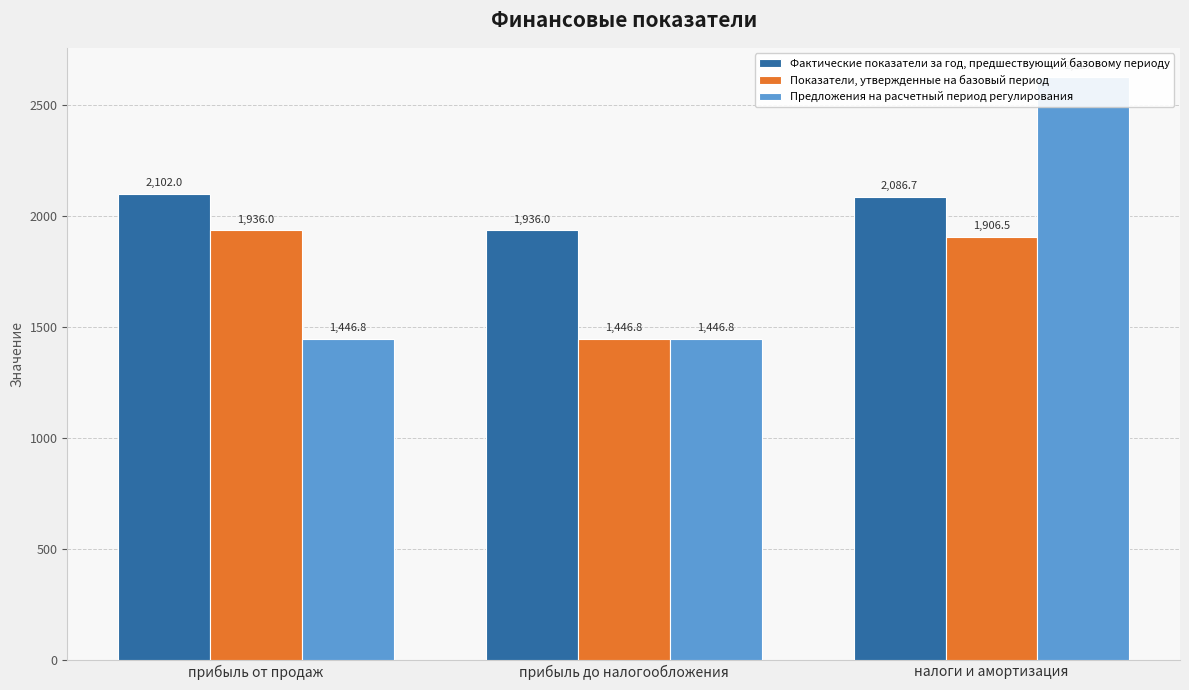

True or false: Показатели, утвержденные на базовый период has a value of 1906.5 at налоги и амортизация.

True